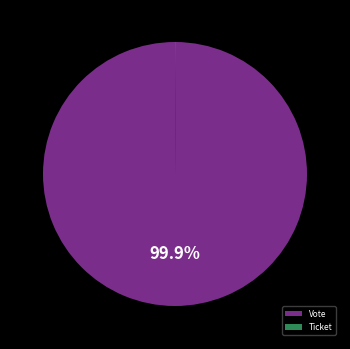

Which slice represents more than half of the pie?

Vote